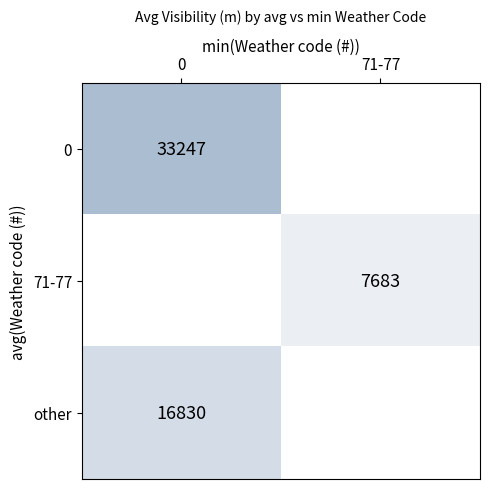

What is the minimum value for 0?

33247.2